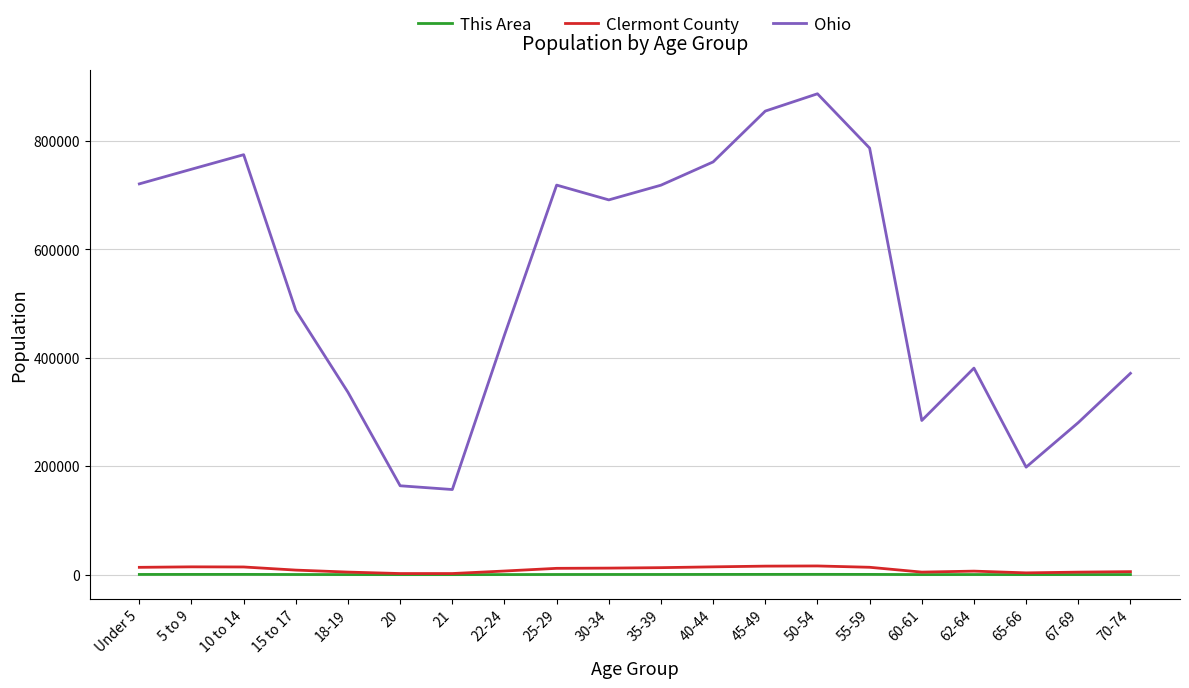

What is the minimum value for Ohio?

157045